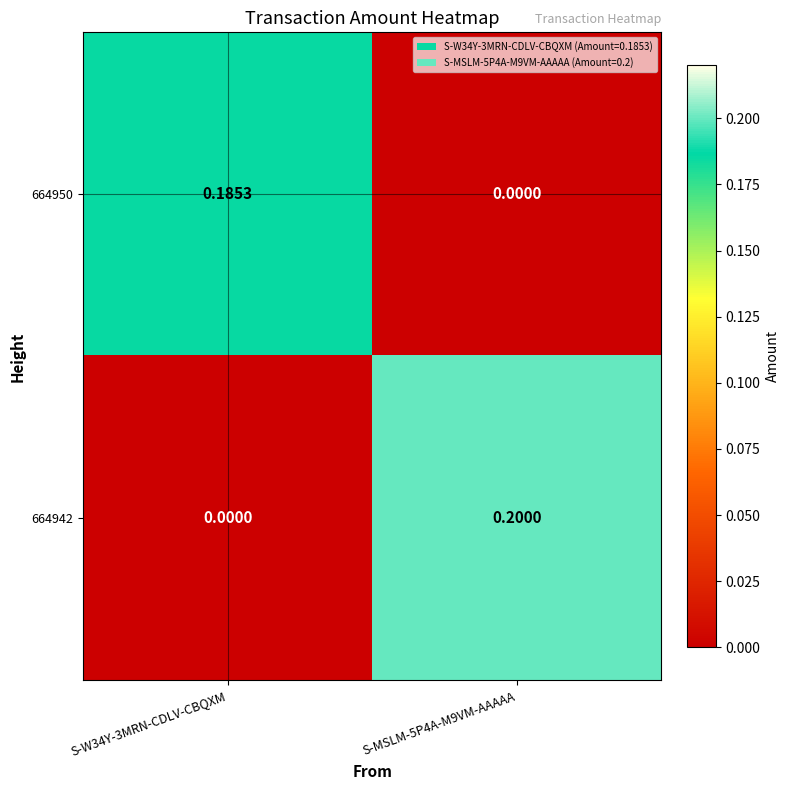

What is the total value across all series at S-W34Y-3MRN-CDLV-CBQXM?

0.2